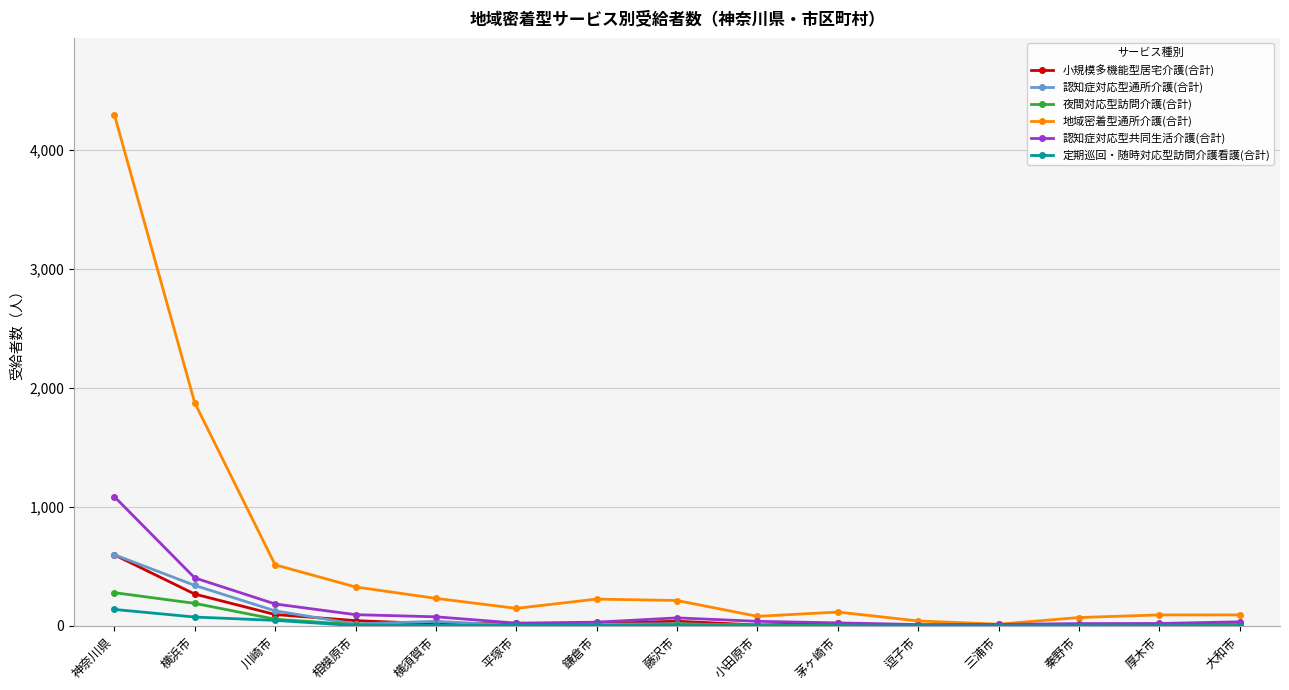

What is the label of the 7th point from the left?

鎌倉市